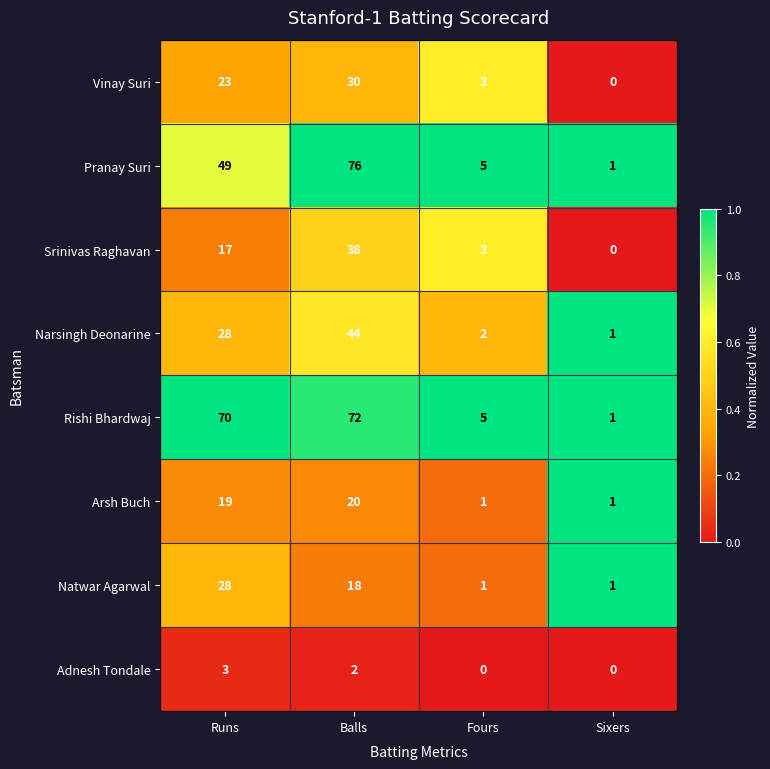

How many Vinay Suri values are between 3 and 30?

3